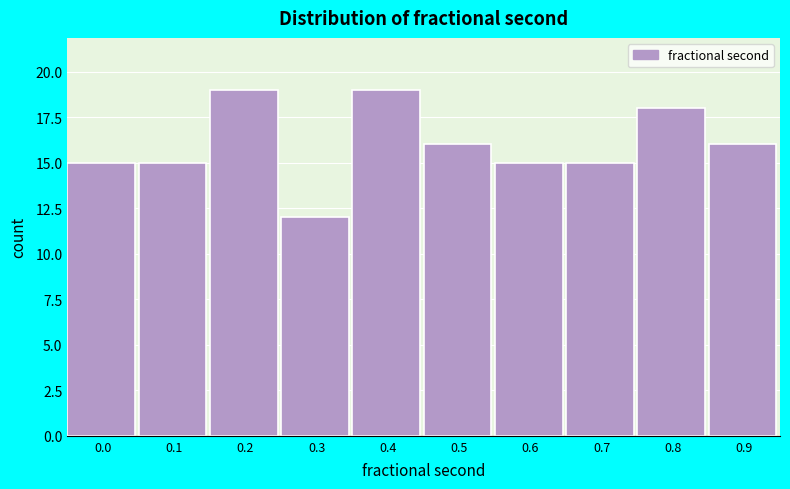

Reading left to right, list all the values displayed in this chart.

0.0=15	0.1=15	0.2=19	0.3=12	0.4=19	0.5=16	0.6=15	0.7=15	0.8=18	0.9=16